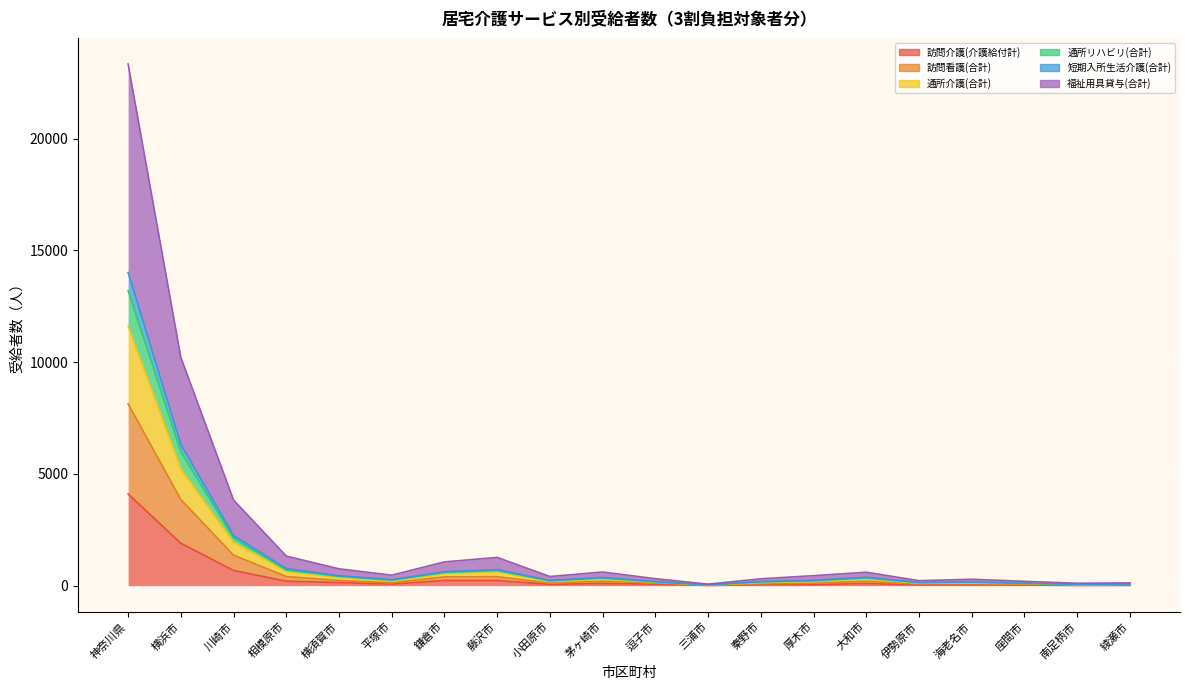

At which category is the sum across all series the highest?

神奈川県